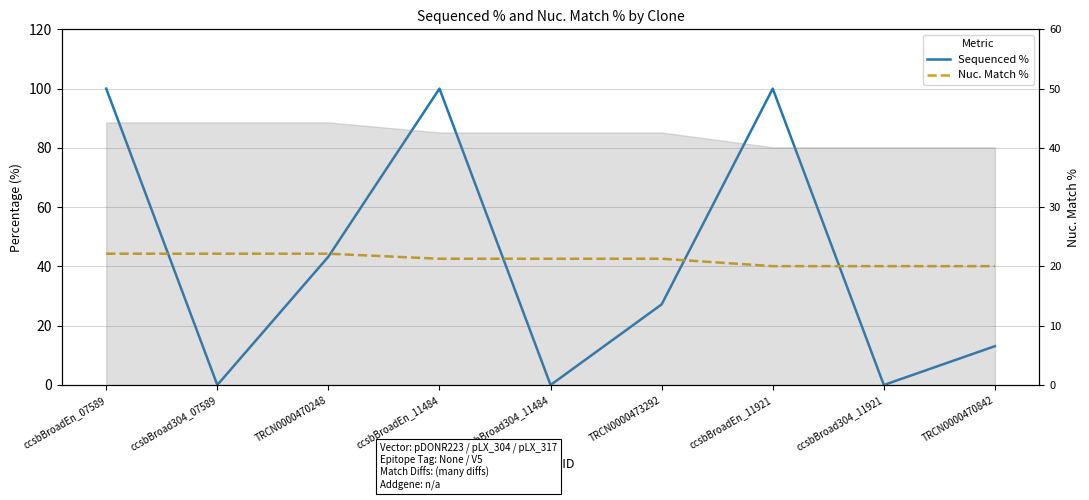

True or false: Nuc. Match % has more than 1 interior local peaks.

False